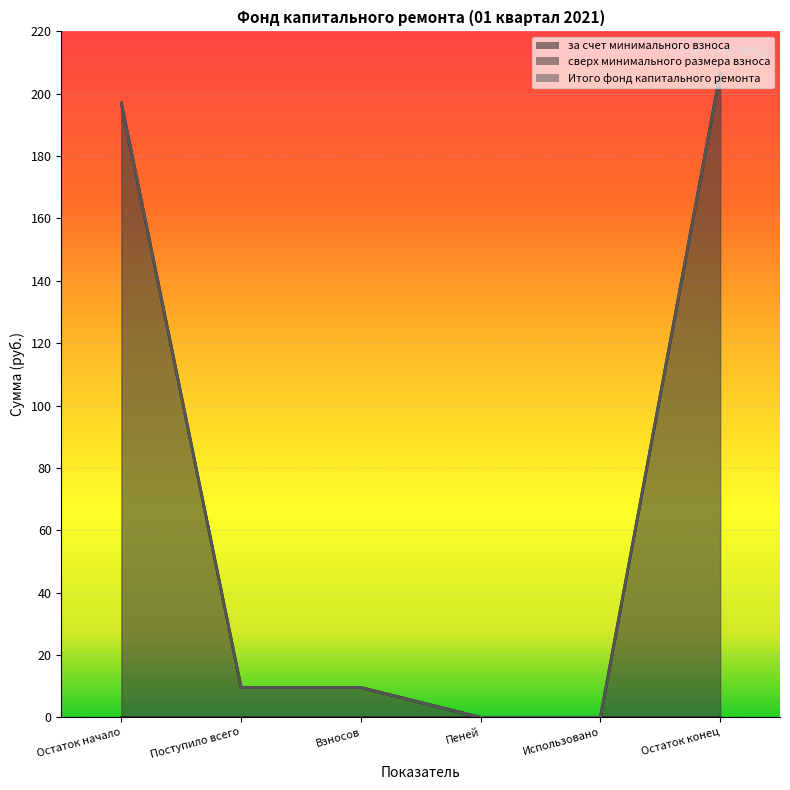

What is the approximate value of Итого фонд капитального ремонта at Остаток начало?

197.0